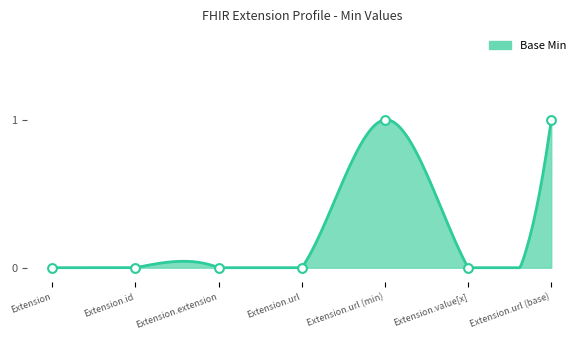

What is the change in value from Extension.value[x] to Extension.url (base)?

+1